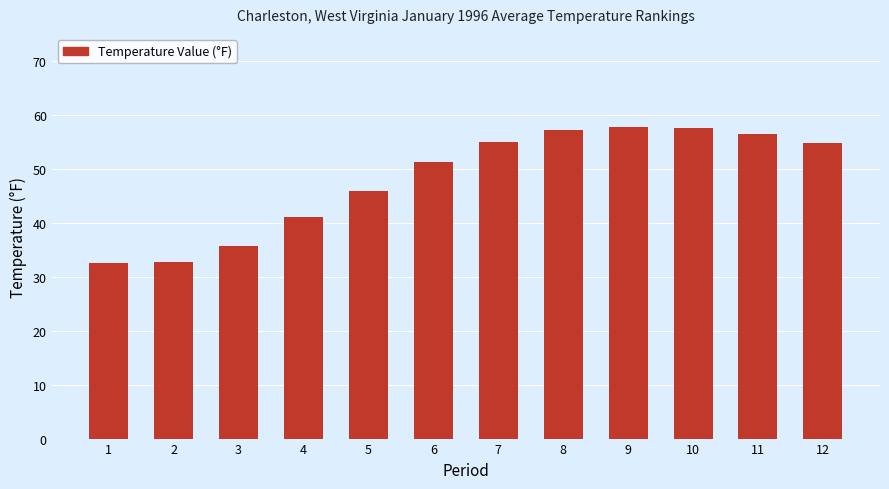

What is the change in value from 2 to 6?

+18.5